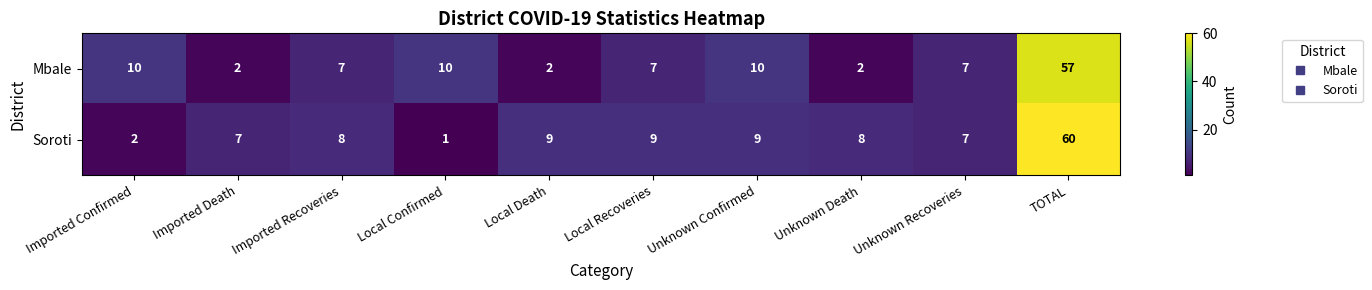

What is the difference between the maximum and minimum values in the Soroti series?

59